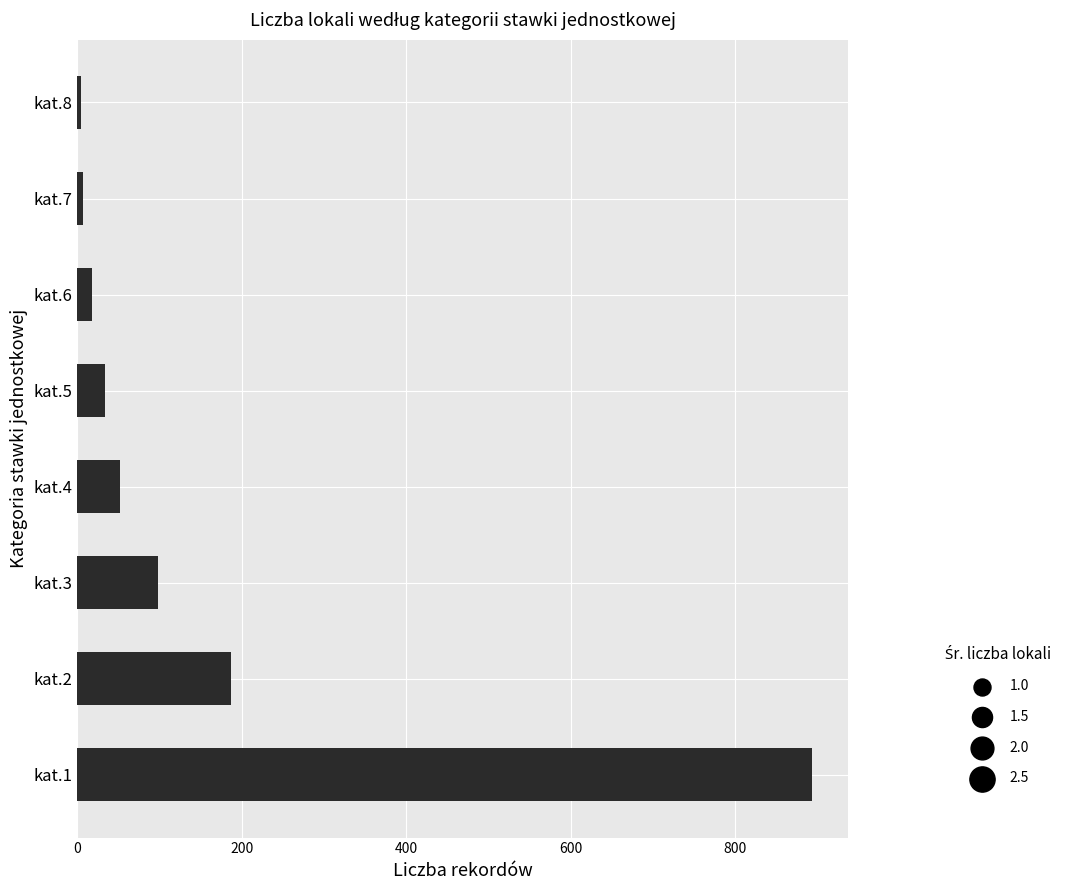

Which has a higher value, kat.3 or kat.1?

kat.1